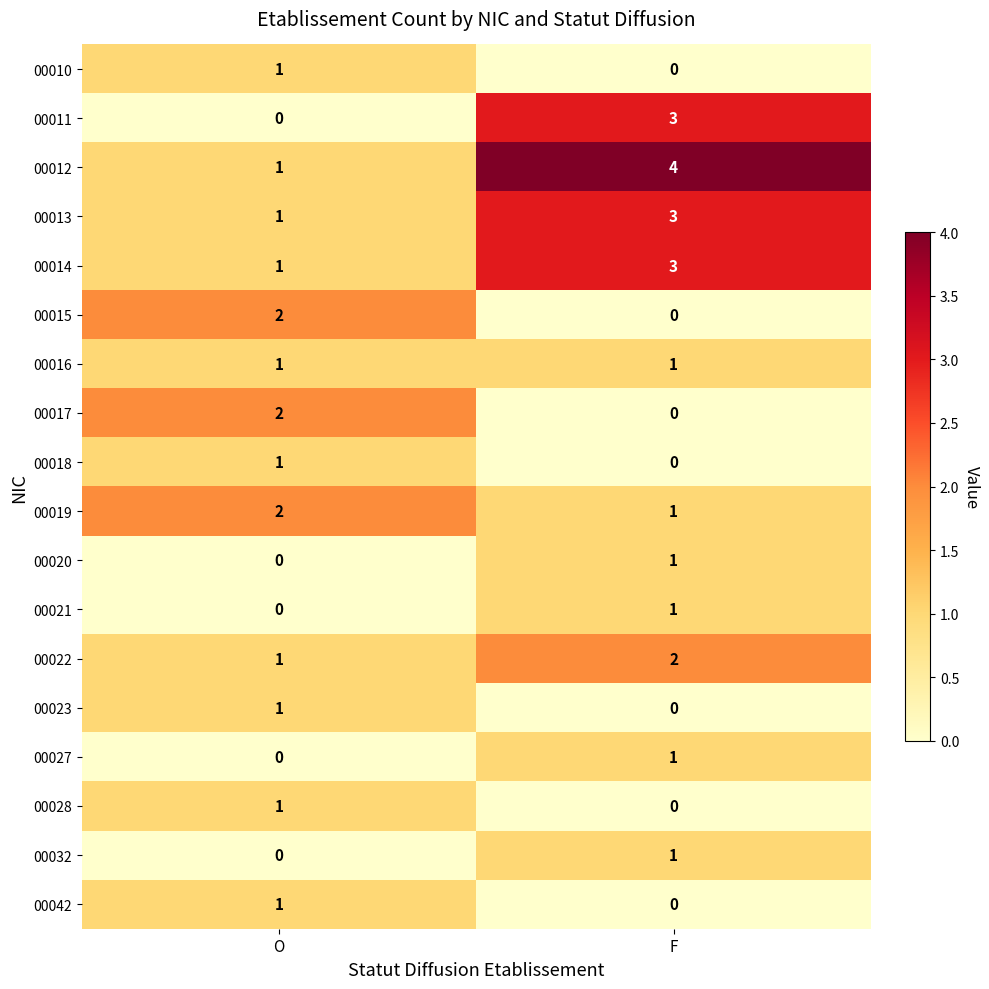

At which category is the sum across all series the highest?

F